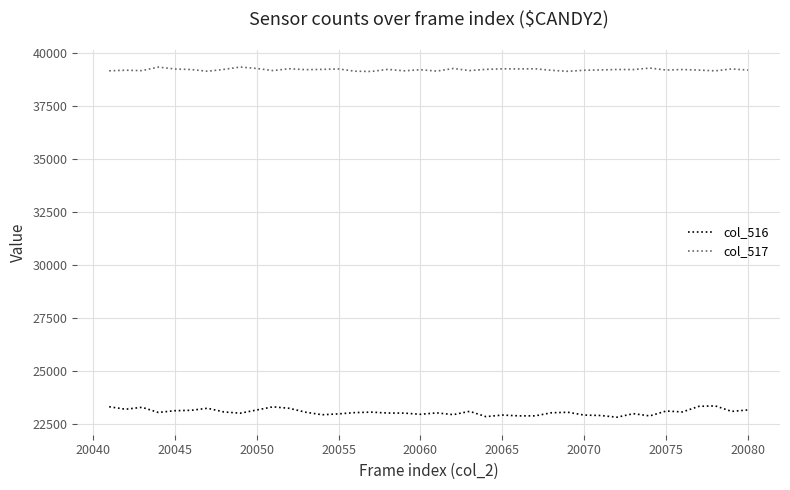

Which series has the largest range (max minus min)?

col_516